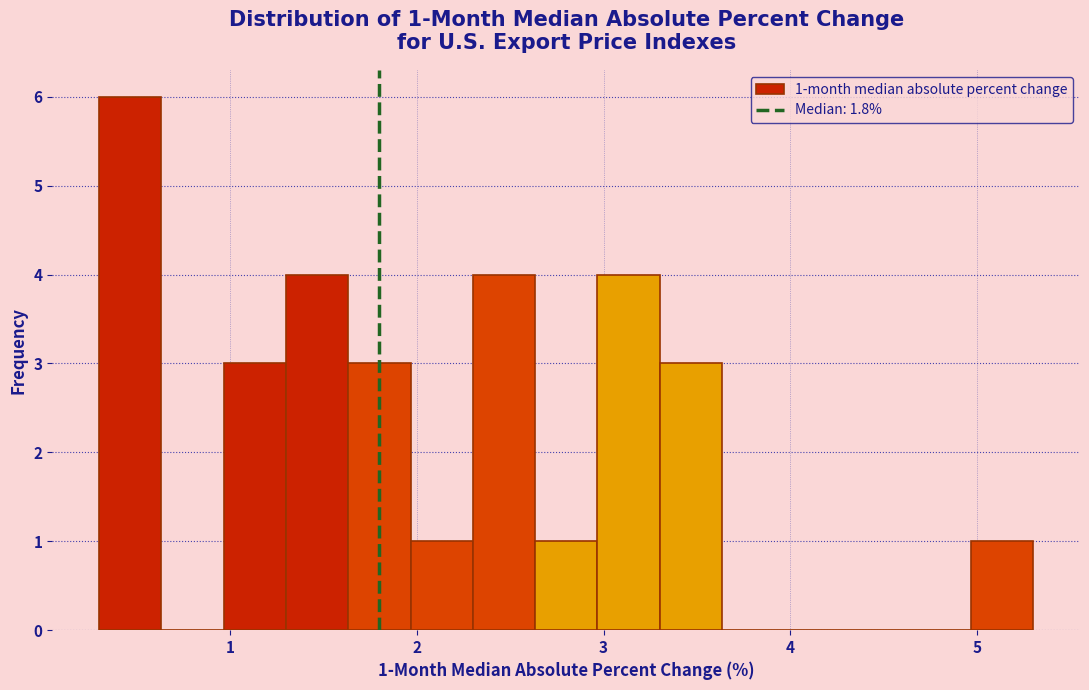

Read against the x-axis, roughly where is the centre of the tallest bar?

0.5